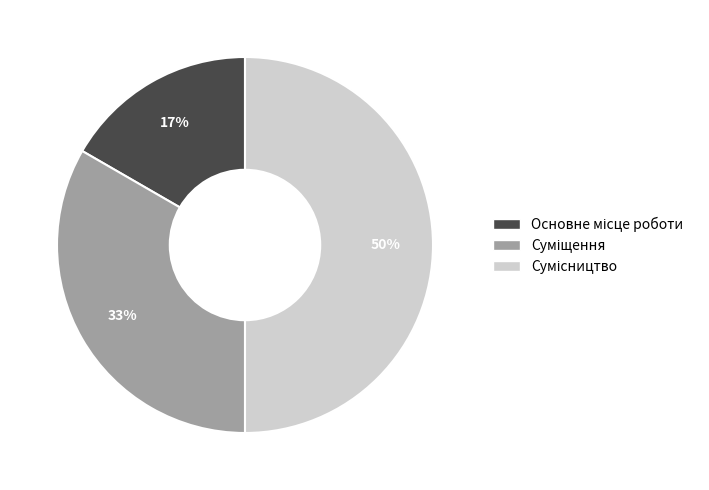

To the nearest percent, what is the average slice percentage?

33%